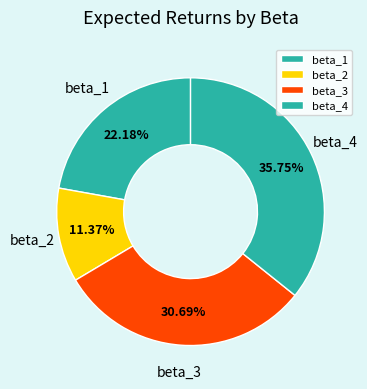

To the nearest percent, what portion does beta_3 represent?

31%